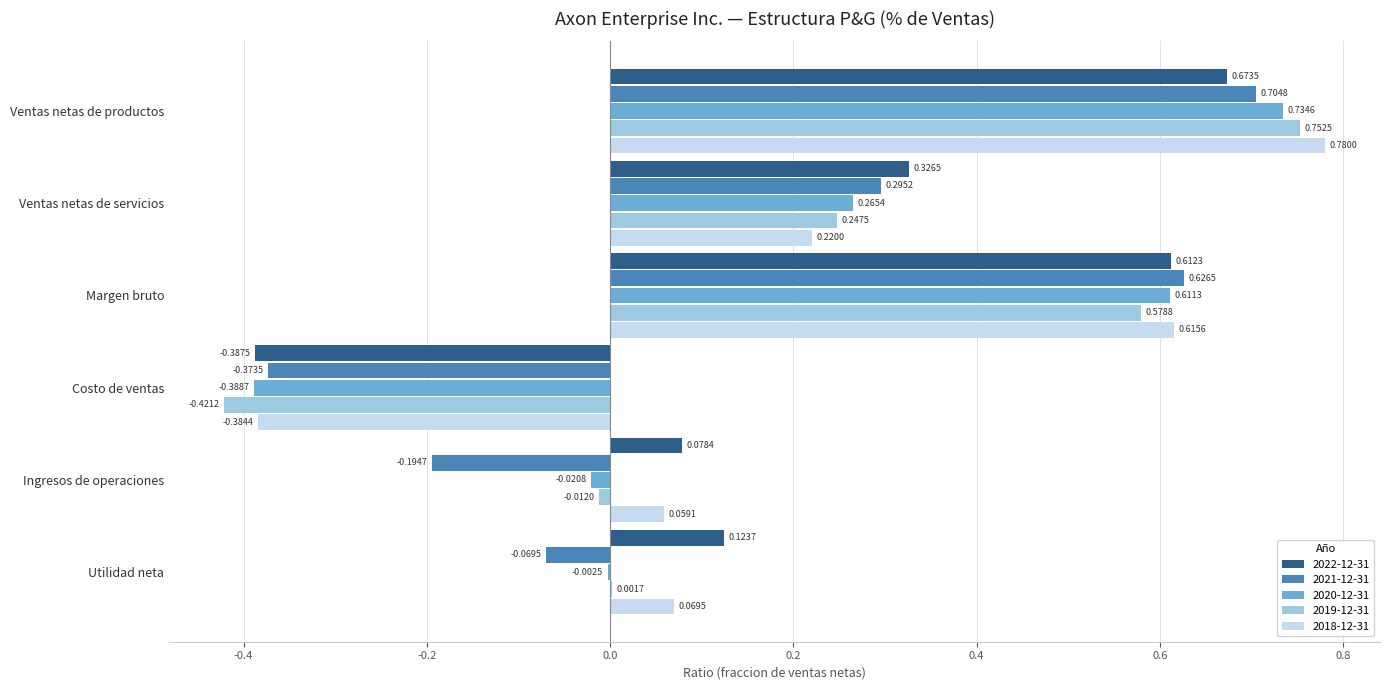

Where is 2018-12-31 nearest to the value 0?

Ingresos de operaciones